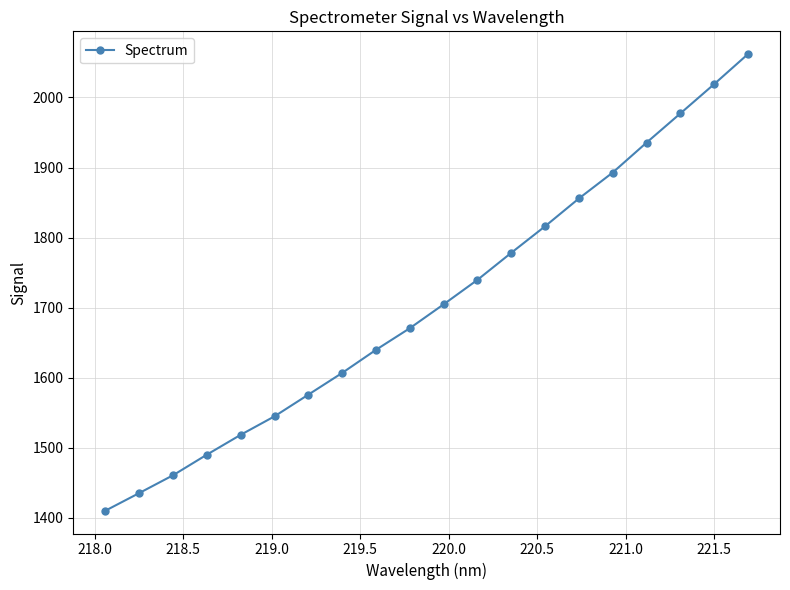

Is this an area chart (filled region under the line)?

No